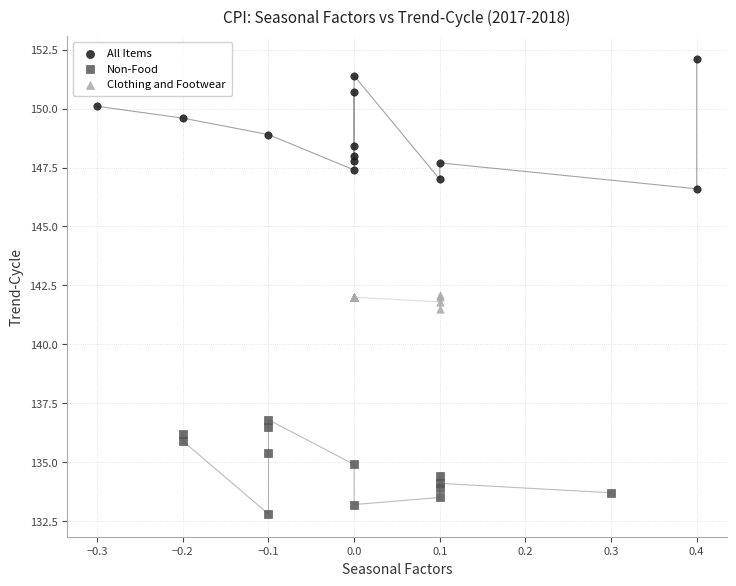

Which series has the largest Y range (max minus min)?

All Items